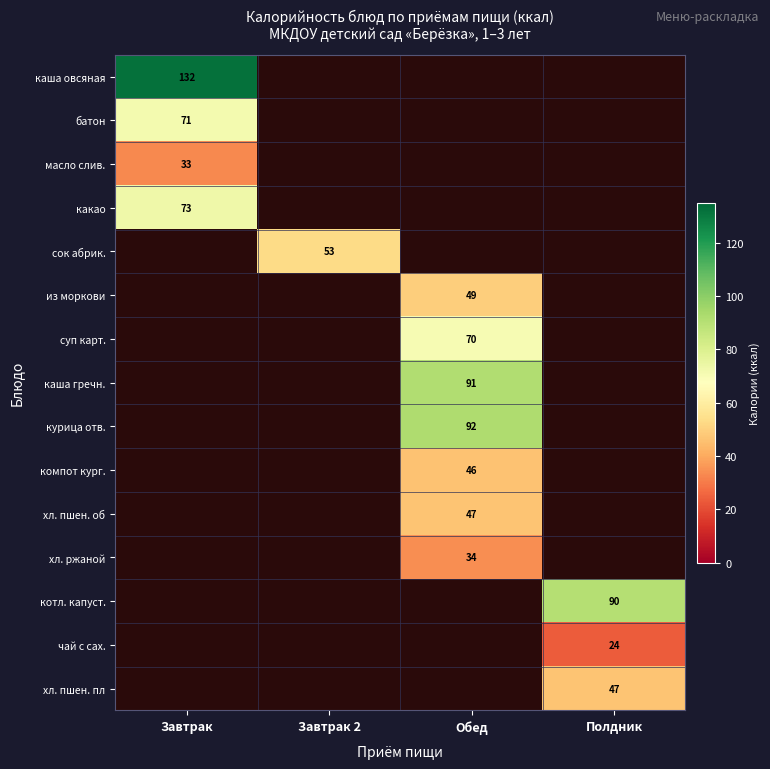

What is the minimum value shown in the chart?

23.6